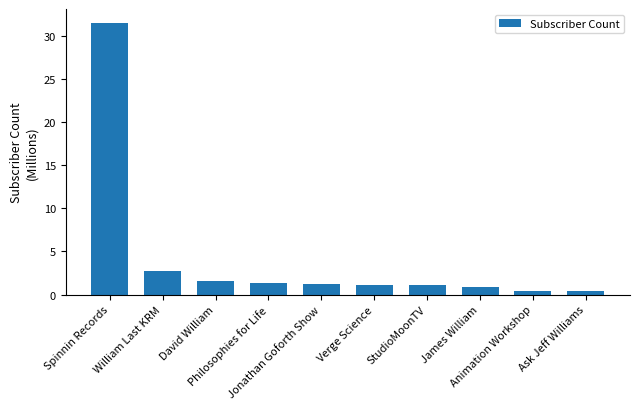

True or false: the data shows 55.8 at Spinnin Records.

False